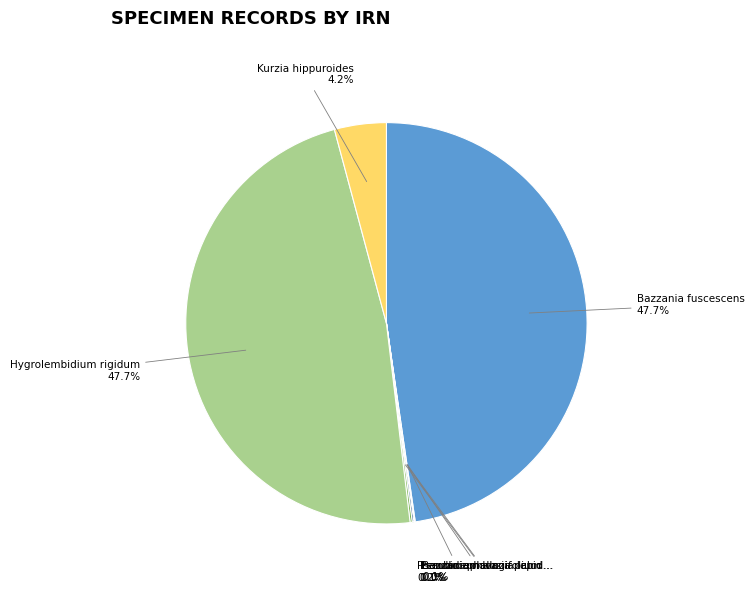

Does any single category account for the majority?

No